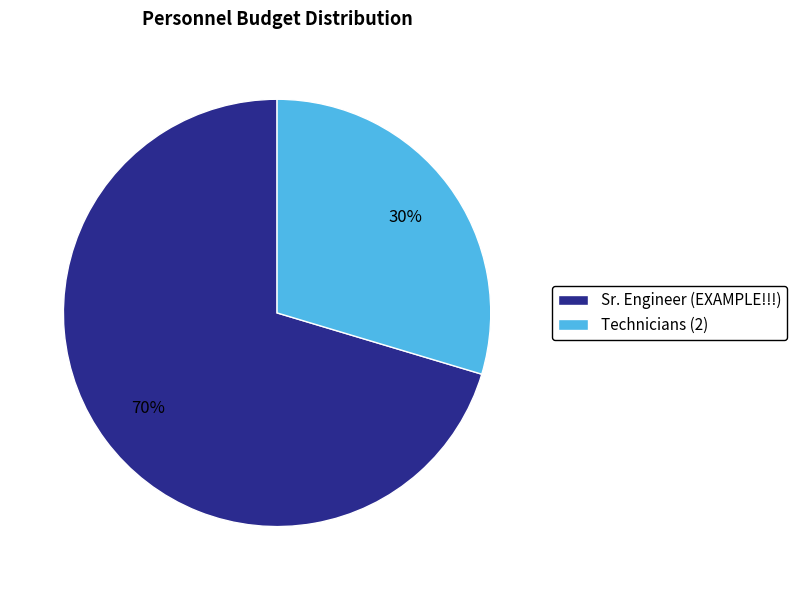

To the nearest percent, what is the average slice percentage?

50%